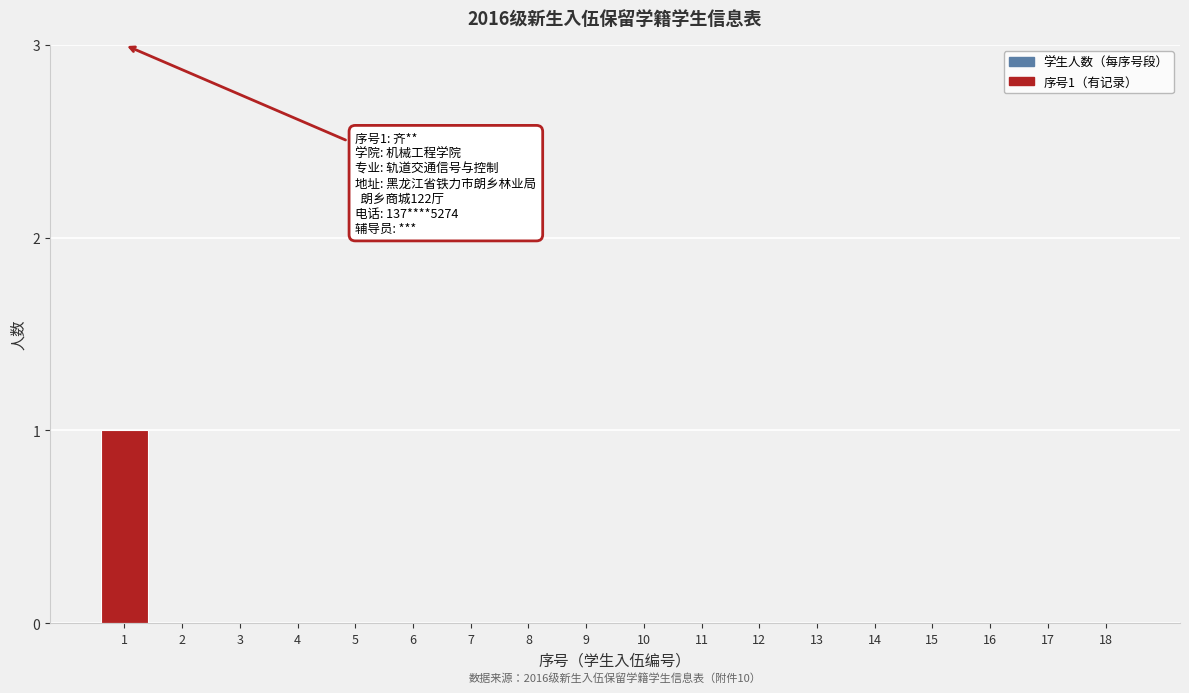

Reading left to right, transcribe all the data shown in this chart.

1=1	2=0	3=0	4=0	5=0	6=0	7=0	8=0	9=0	10=0	11=0	12=0	13=0	14=0	15=0	16=0	17=0	18=0